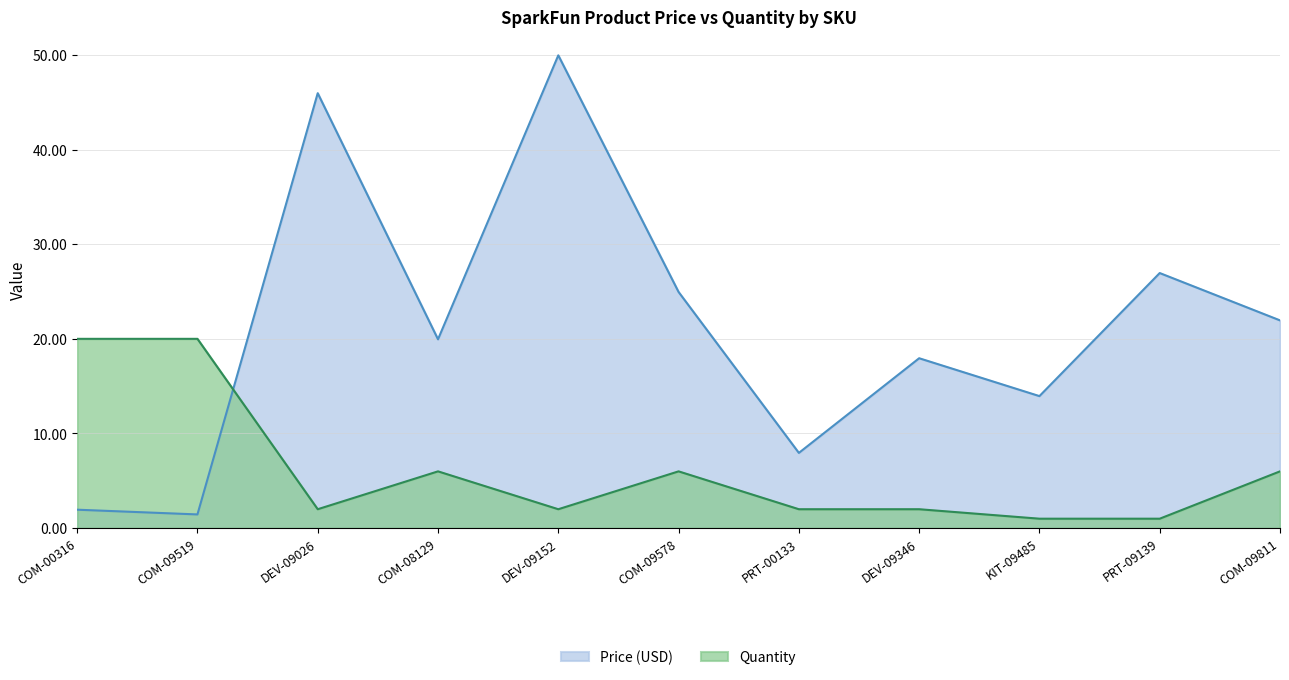

What is the average value of the Quantity series?

6.2